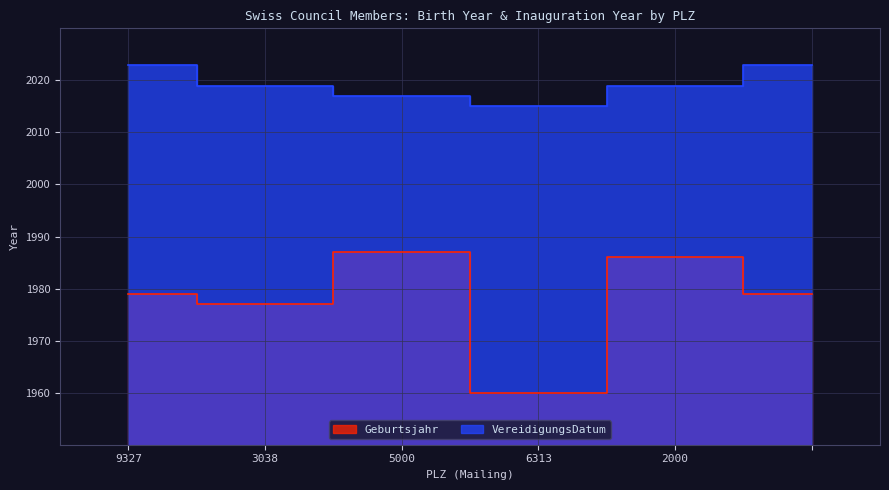

What is the spread (max minus min) of values at 6313?

55